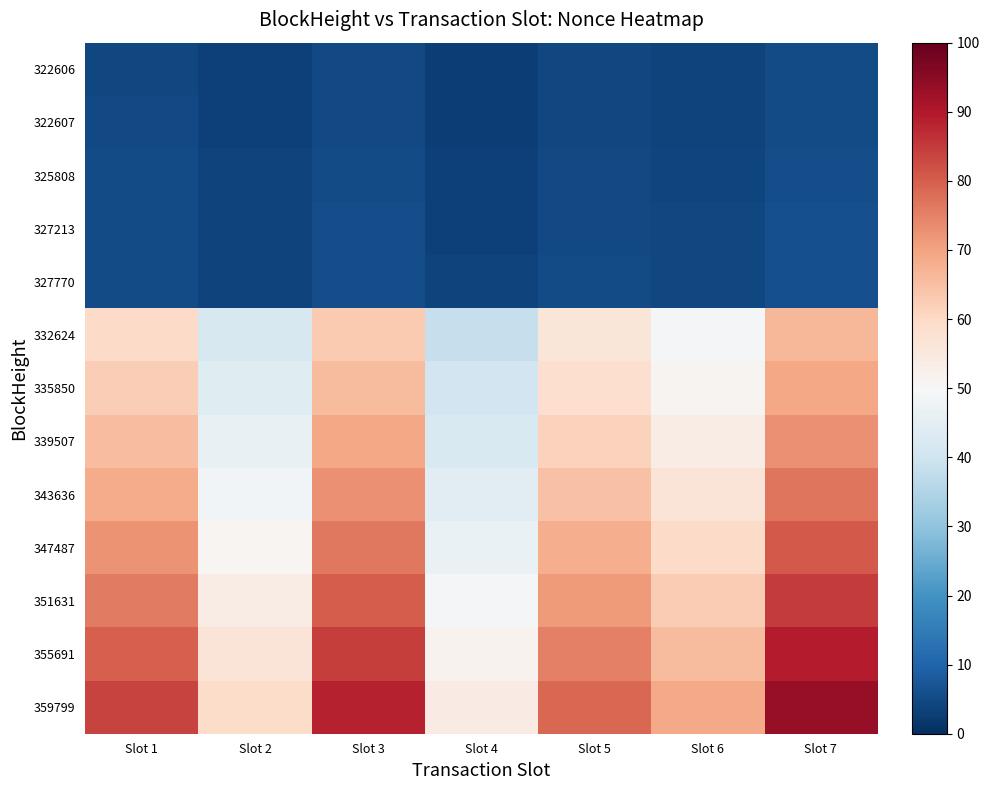

Between Slot 7 and Slot 4, which is larger?

Slot 7